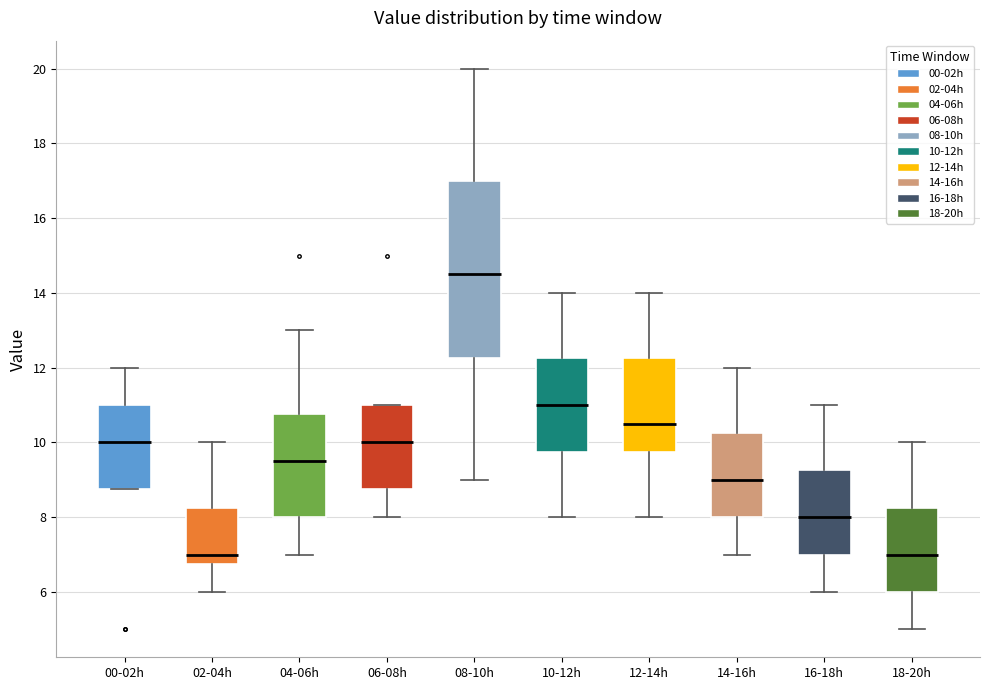

Reading left to right, read every box against the y-axis: the position of its median line, the range the box covers, and the ends of its whiskers. The values are not printed on the chart, so give them approximately, as read against the axis.

00-02h: median 10.0, box 8.8 to 11.0, whiskers 8.8 to 12.0
02-04h: median 7.0, box 6.8 to 8.2, whiskers 6.0 to 10.0
04-06h: median 9.6, box 8.0 to 10.8, whiskers 7.0 to 13.0
06-08h: median 10.0, box 8.8 to 11.0, whiskers 8.0 to 11.0
08-10h: median 14.6, box 12.2 to 17.0, whiskers 9.0 to 20.0
10-12h: median 11.0, box 9.8 to 12.2, whiskers 8.0 to 14.0
12-14h: median 10.6, box 9.8 to 12.2, whiskers 8.0 to 14.0
14-16h: median 9.0, box 8.0 to 10.2, whiskers 7.0 to 12.0
16-18h: median 8.0, box 7.0 to 9.2, whiskers 6.0 to 11.0
18-20h: median 7.0, box 6.0 to 8.2, whiskers 5.0 to 10.0